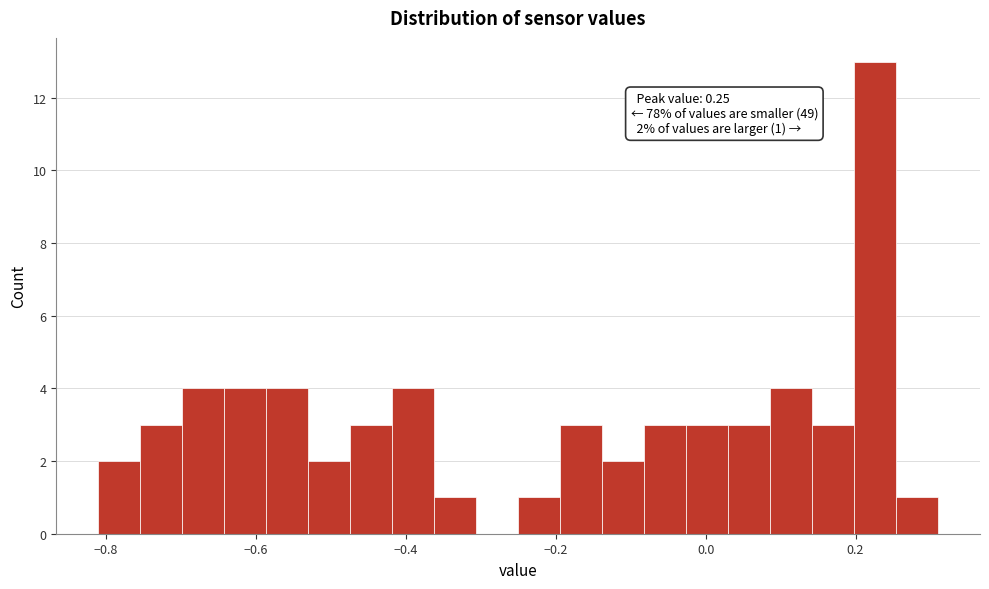

Read against the x-axis, roughly where is the centre of the tallest bar?

0.22